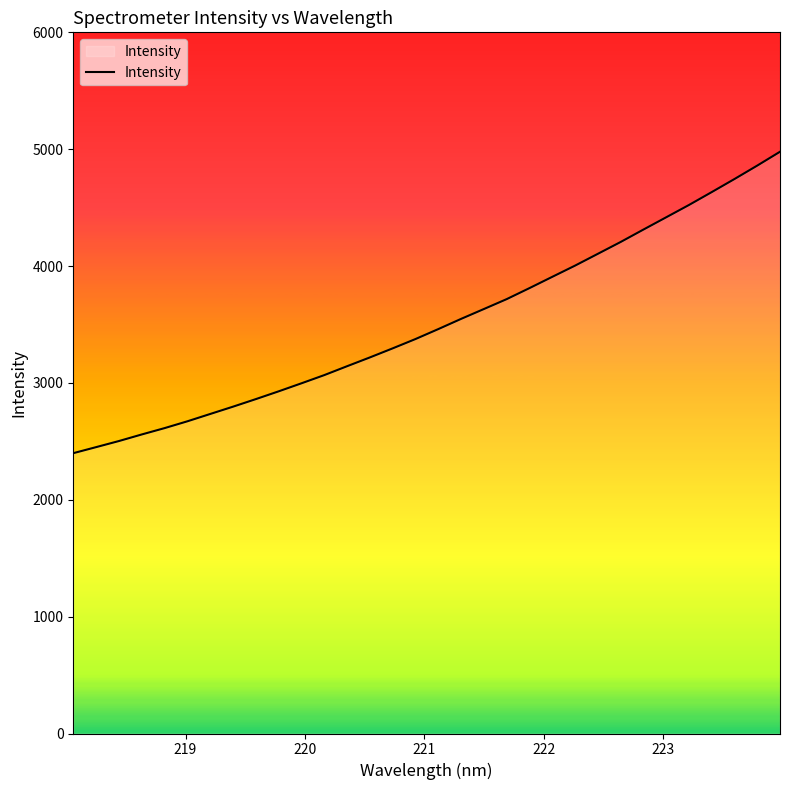

What is the greatest value displayed?

4978.1